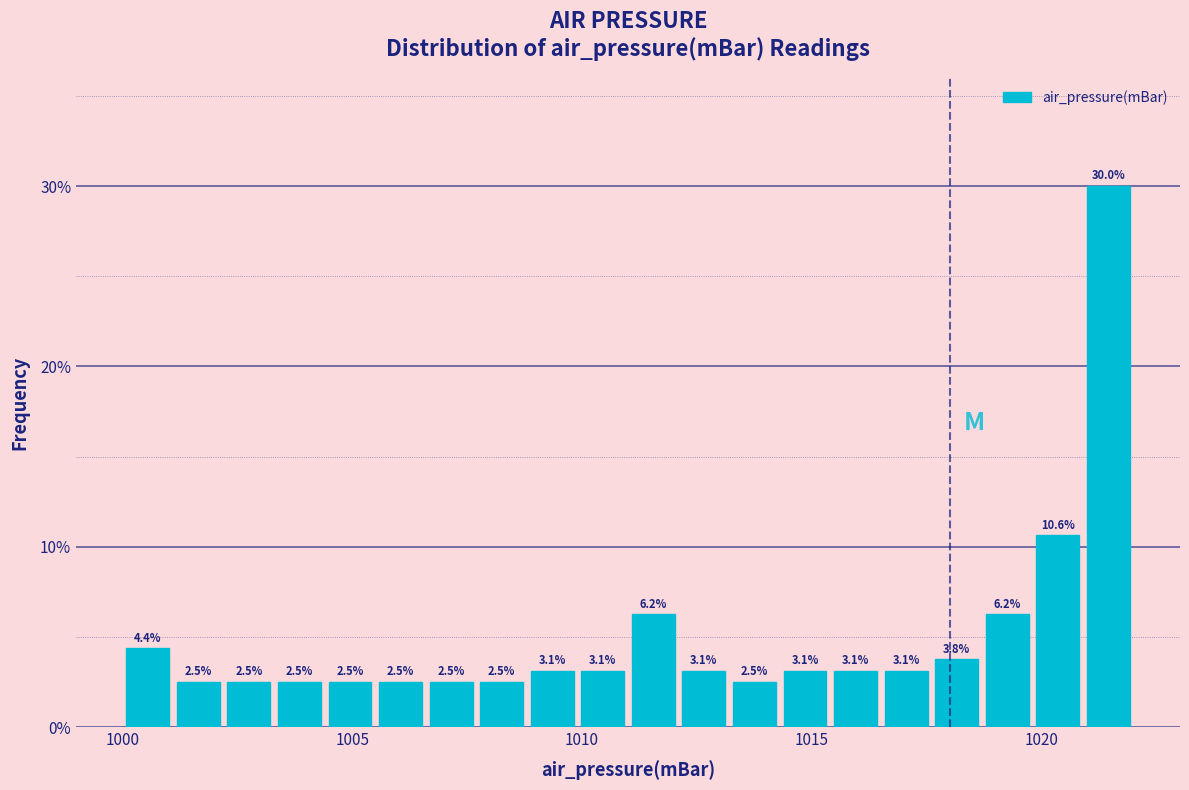

Read against the x-axis, roughly where is the centre of the tallest bar?

1021.5